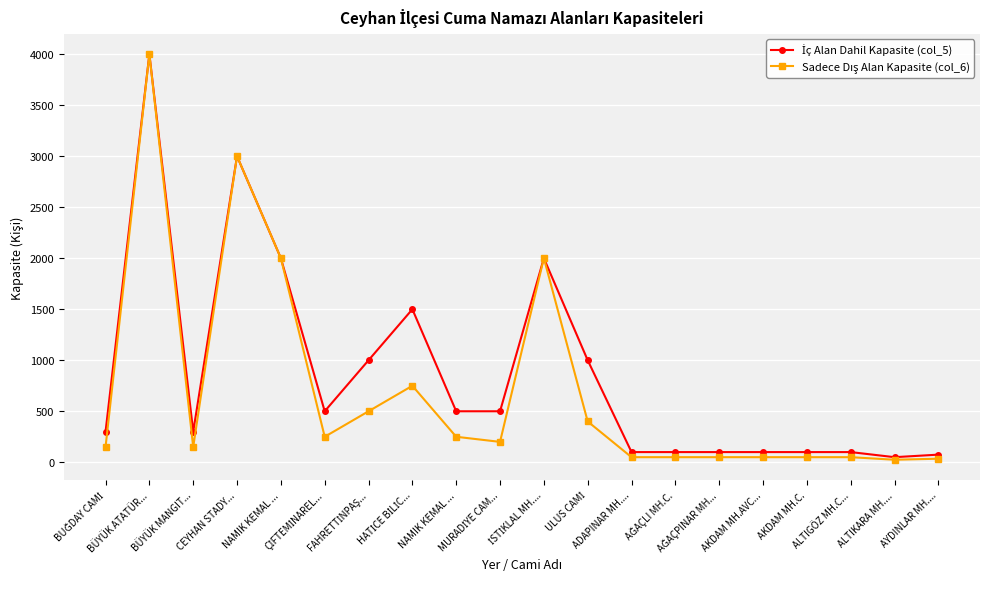

What is the sum of all Sadece Dış Alan Kapasite (col_6) values?

14010